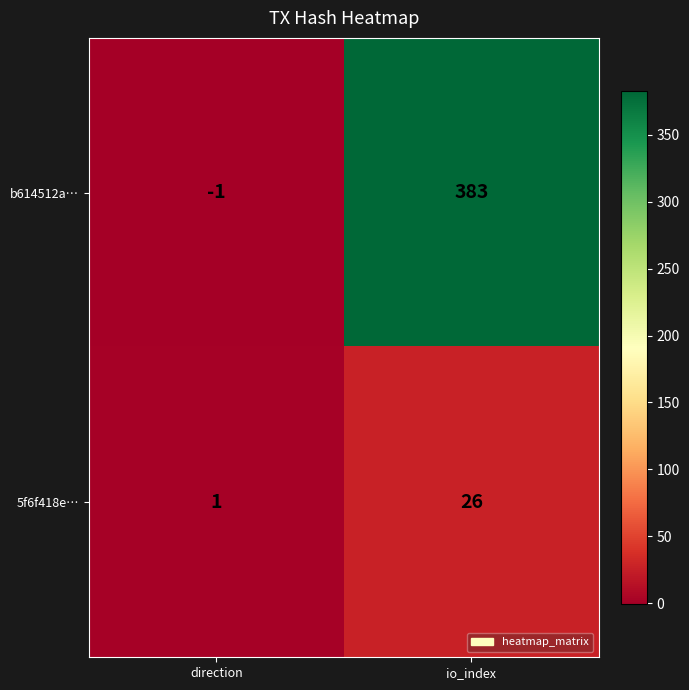

Reading right to left, extract all data points from this chart.

b614512a…: io_index=383	direction=-1
5f6f418e…: io_index=26	direction=1